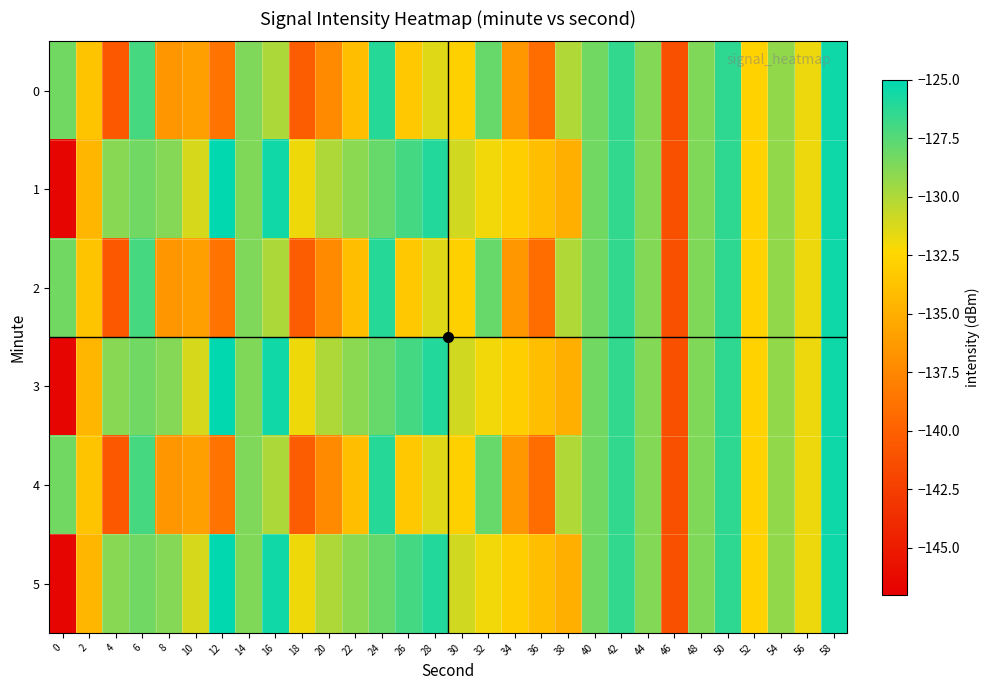

Which has a higher value, 6 or 56?

6